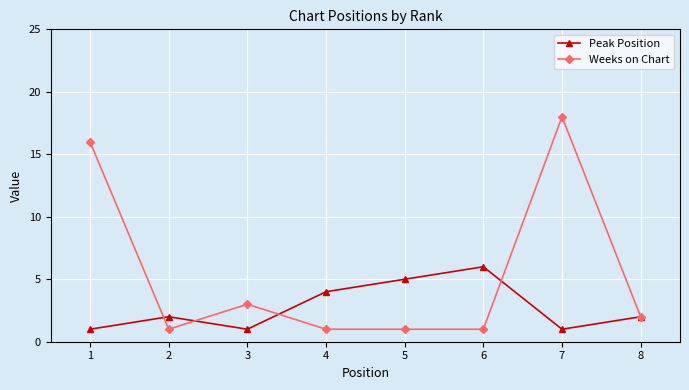

Reading left to right, extract all data points from this chart.

Peak Position: 1=1	2=2	3=1	4=4	5=5	6=6	7=1	8=2
Weeks on Chart: 1=16	2=1	3=3	4=1	5=1	6=1	7=18	8=2